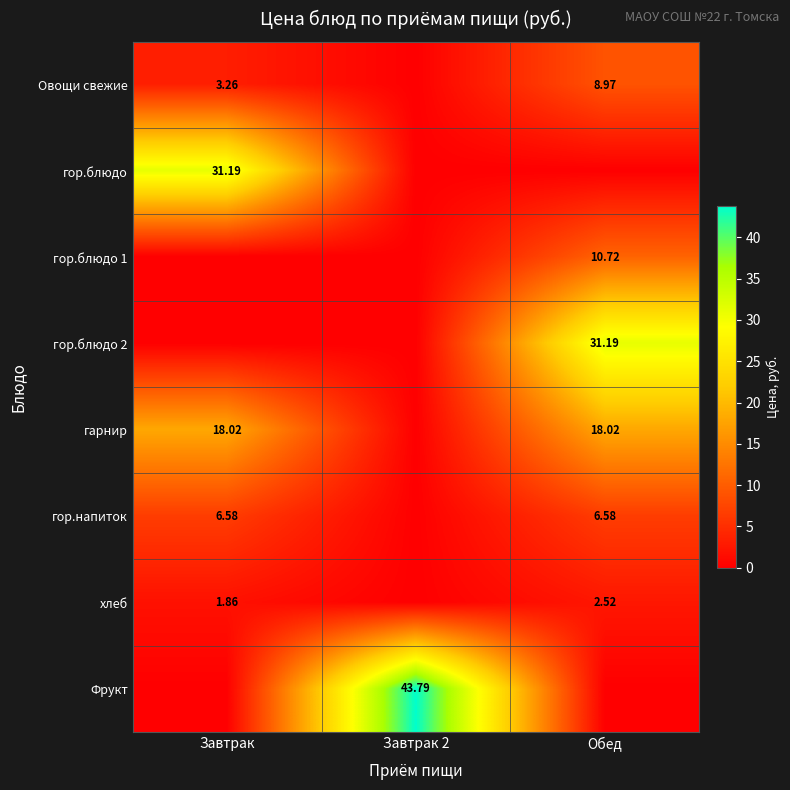

Which series changed the most between Завтрак and Завтрак 2?

Фрукт